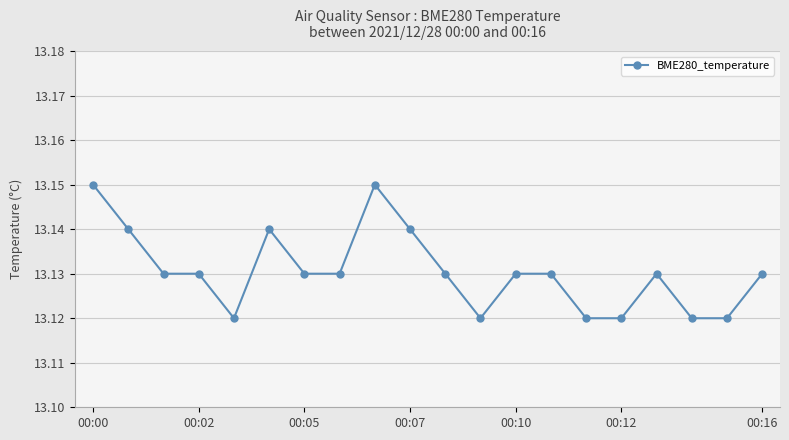

Count the values in the range 13 to 14.

20